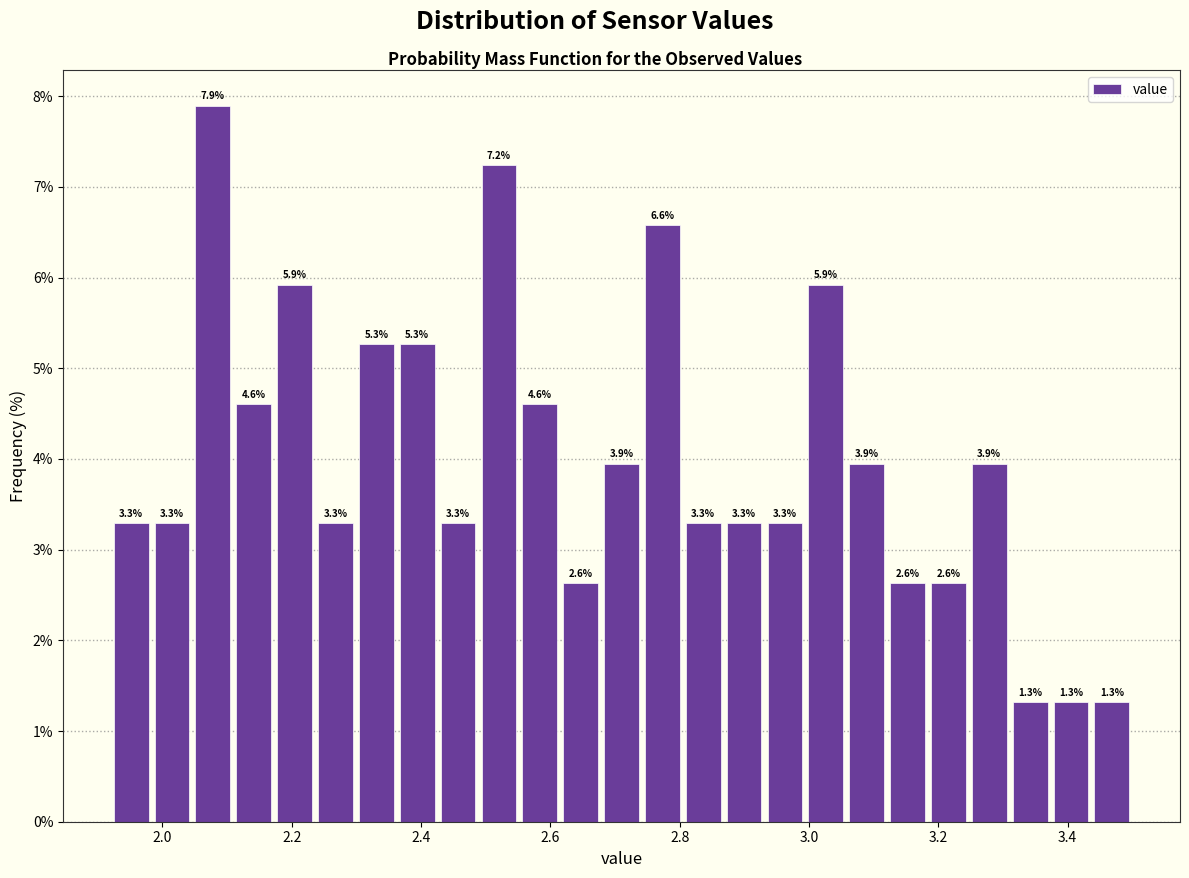

Around what value on the x-axis is the tallest bar? Give the approximate position of its centre, as read against the axis.

2.08